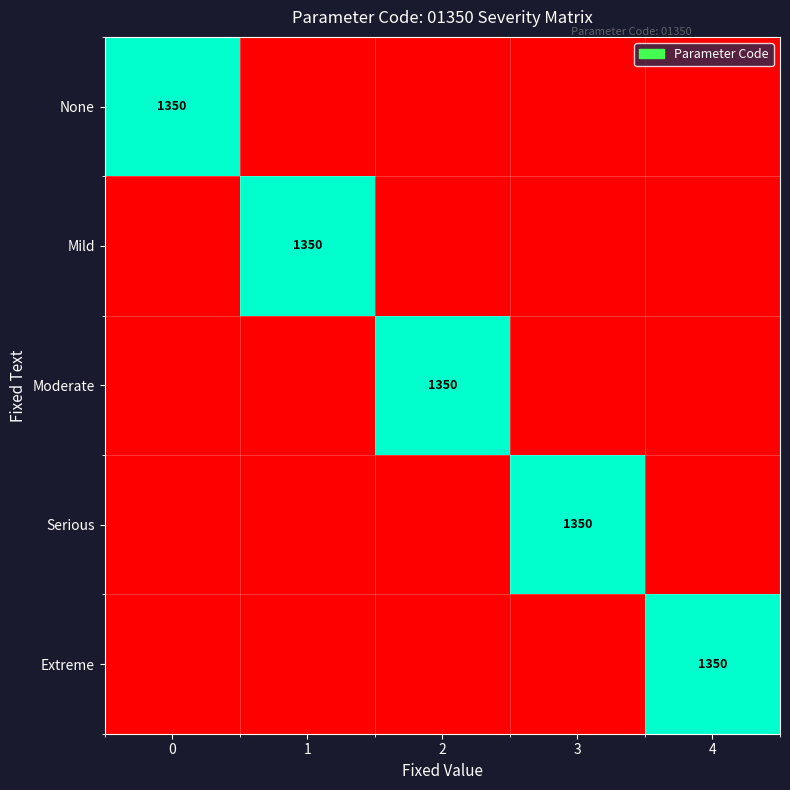

True or false: Serious has a value of 553 at 3.

False